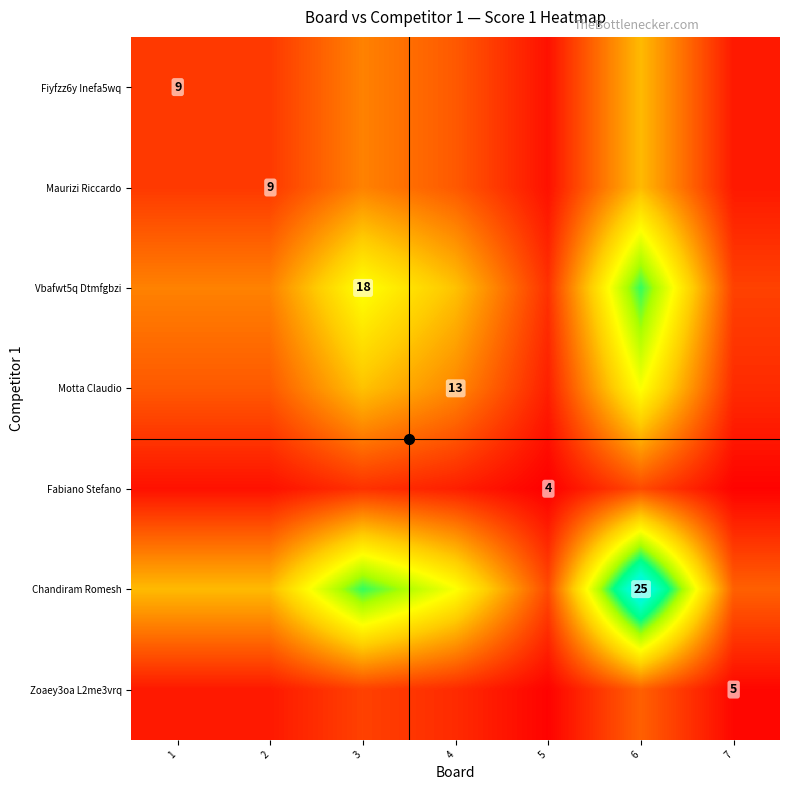

What is the difference between the second highest and second lowest values in the Chandiram Romesh series?

13.0